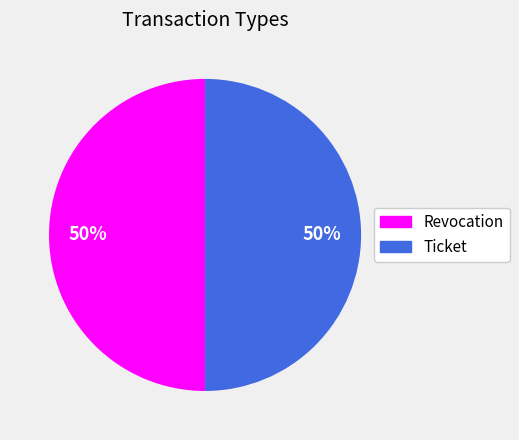

To the nearest percent, what percentage of the pie is Ticket?

50%